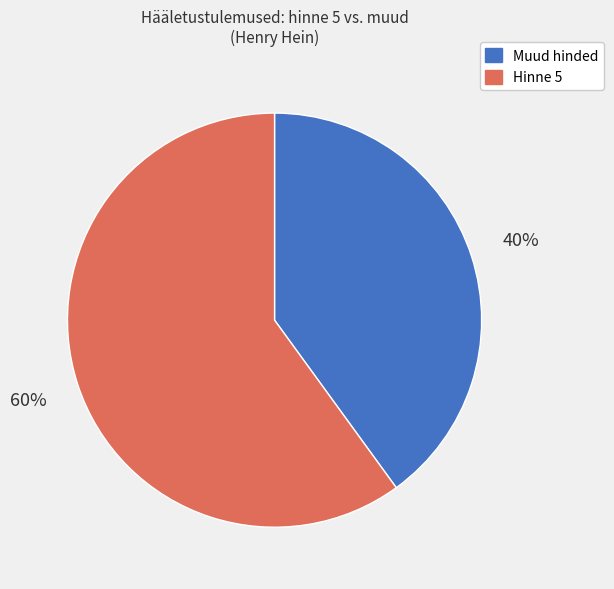

Is there a majority slice in this chart?

Yes